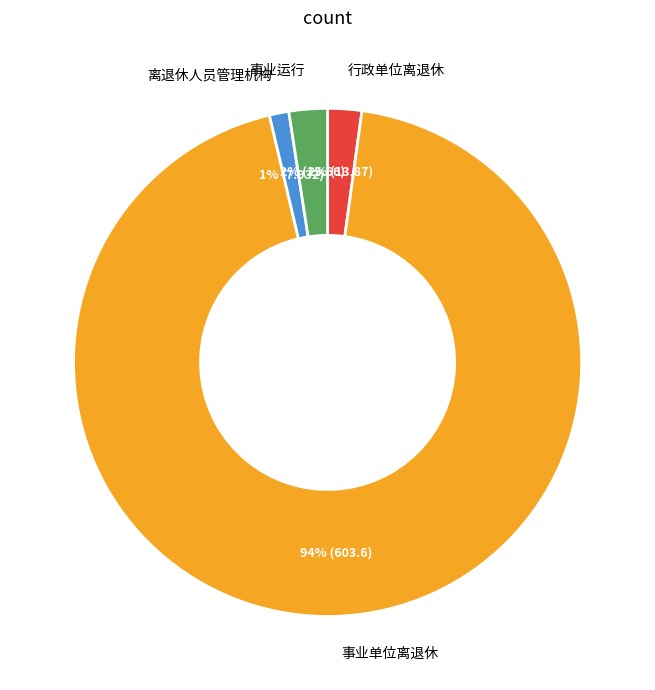

Count the number of slices in the pie.

4